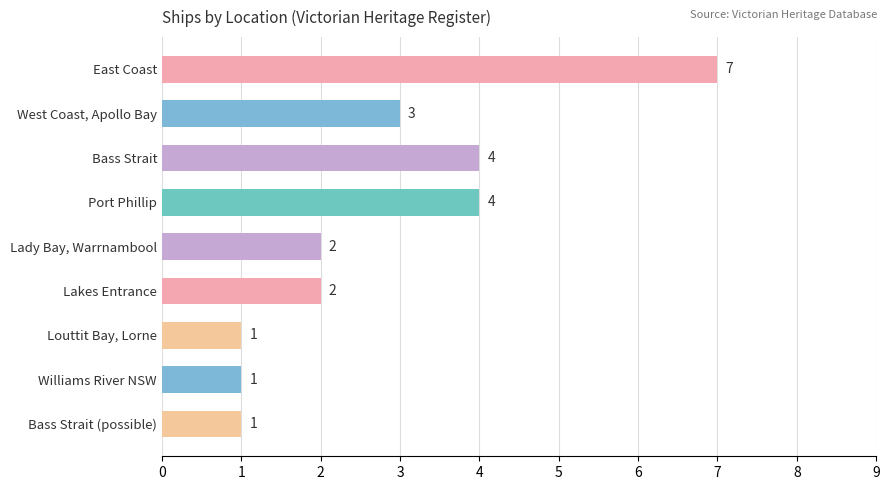

Count the values in the range 1 to 4.

8